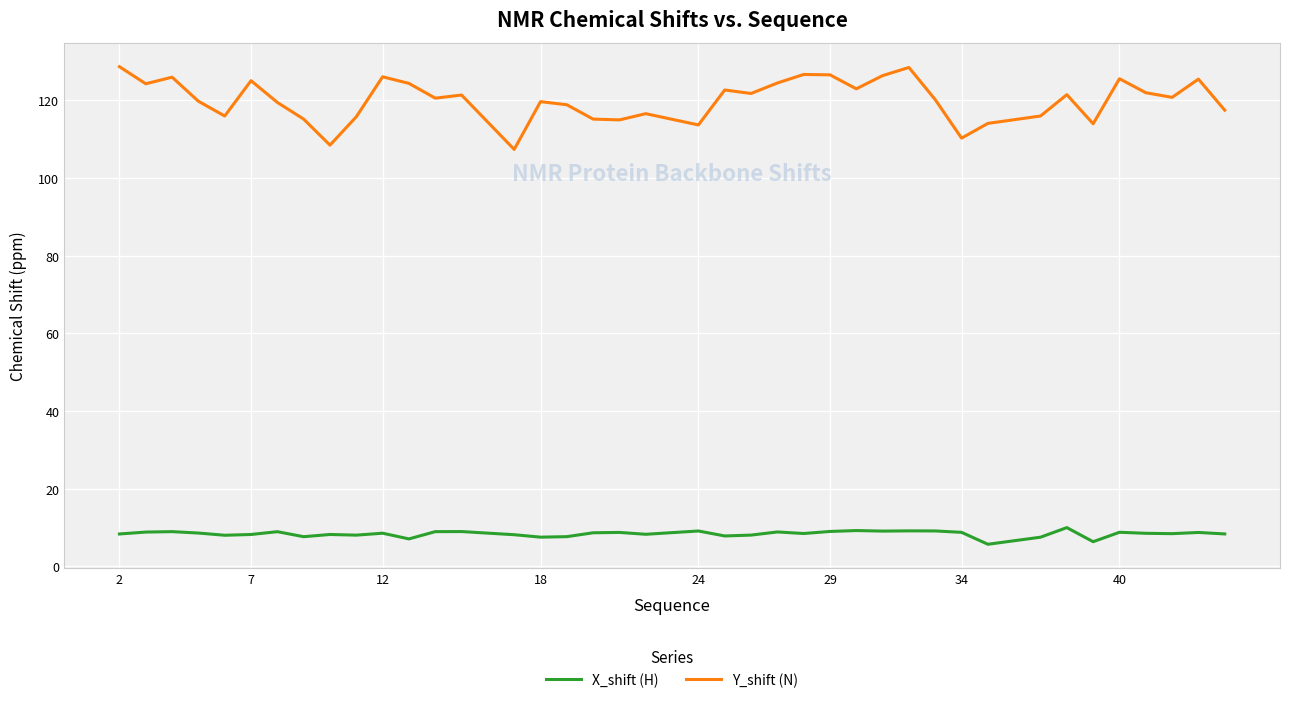

True or false: X_shift (H) and Y_shift (N) cross at least once.

False